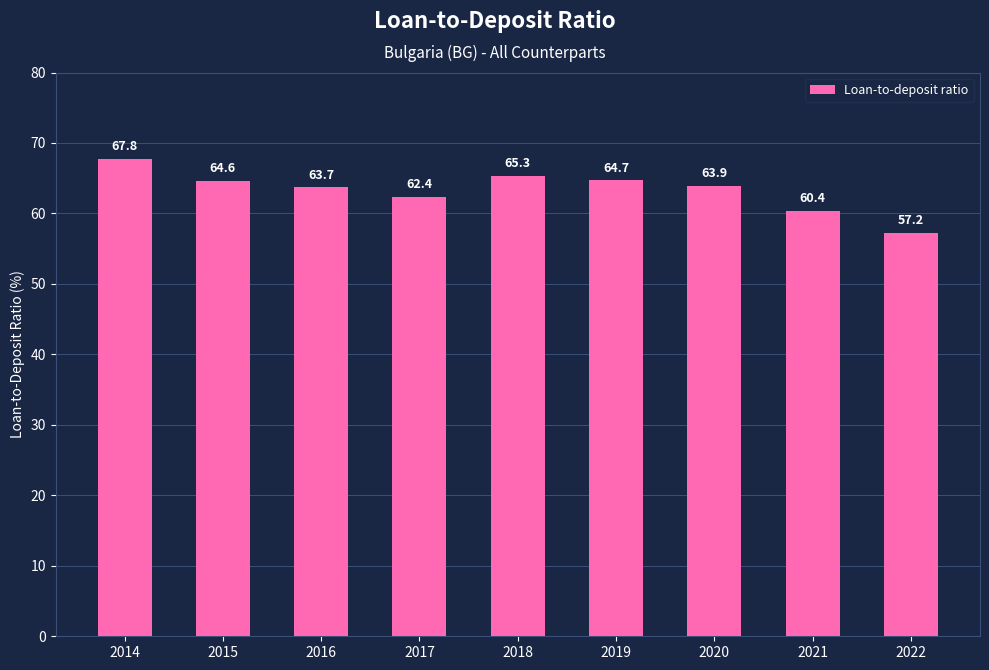

True or false: the data shows 45.7 at 2018.

False